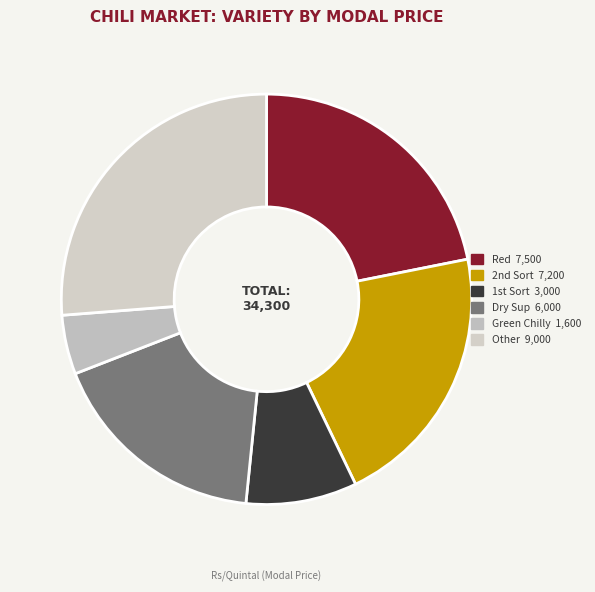

Rank the categories by value from highest to lowest.

Other, Red, 2nd Sort, Dry Sup, 1st Sort, Green Chilly